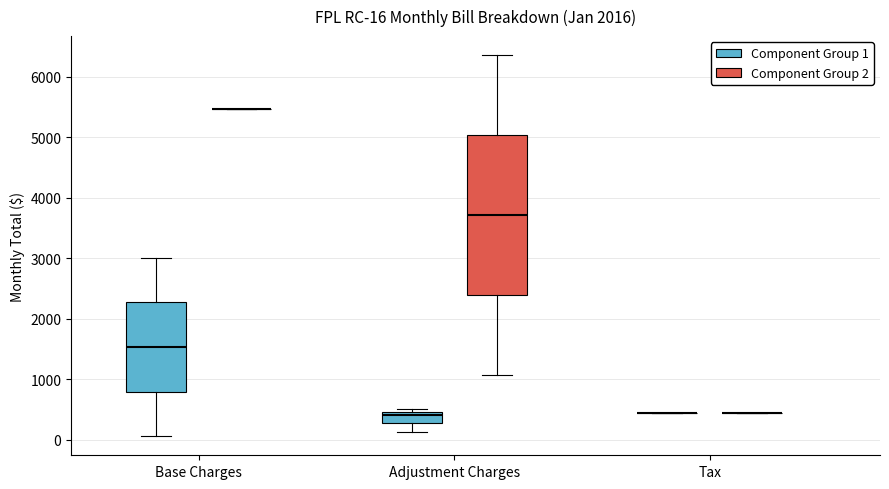

Comparing the boxes themselves (not the whiskers), which one is the tallest?

Adjustment Charges (Component Group 2)